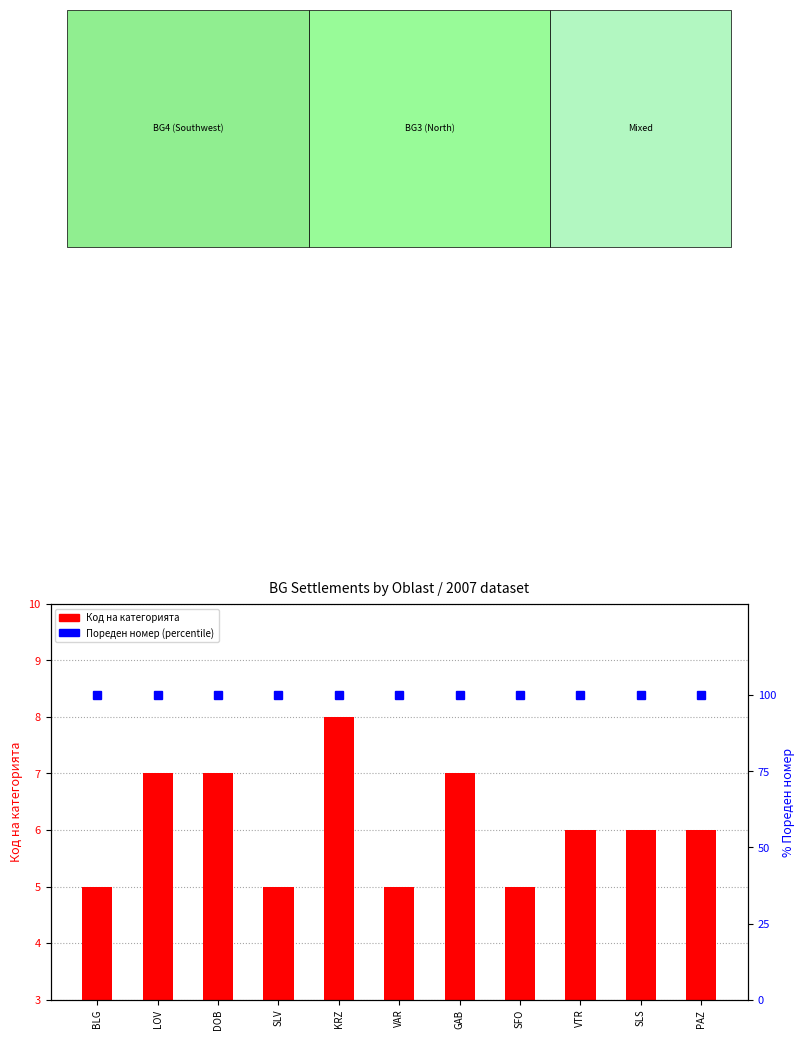

What are all the series names shown in the legend?

Код на категорията, Пореден номер (percentile)